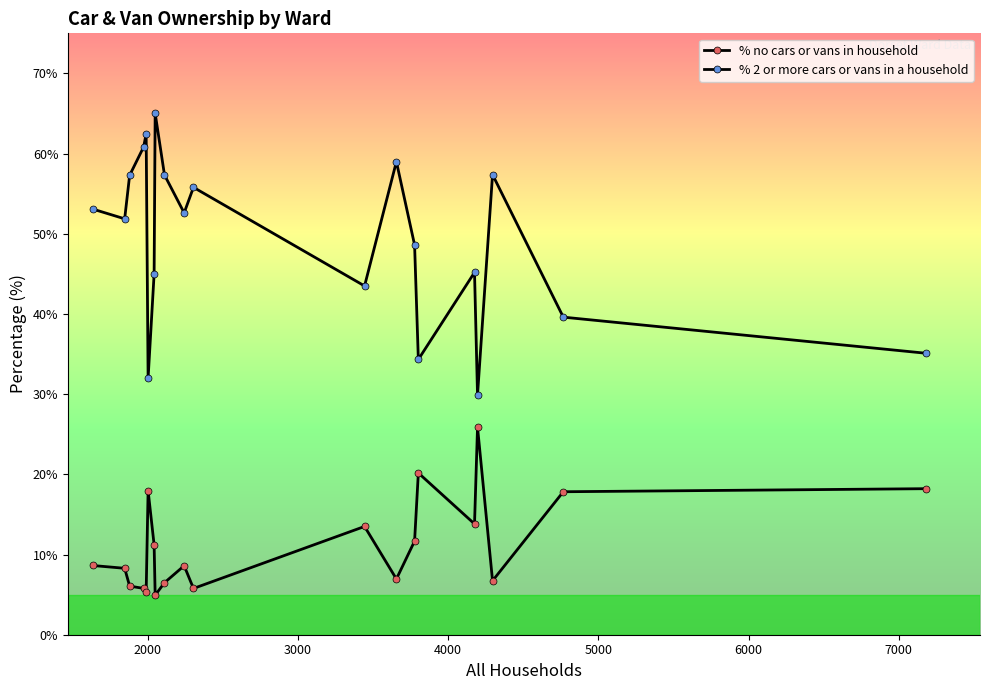

How many data points does each series have?

20